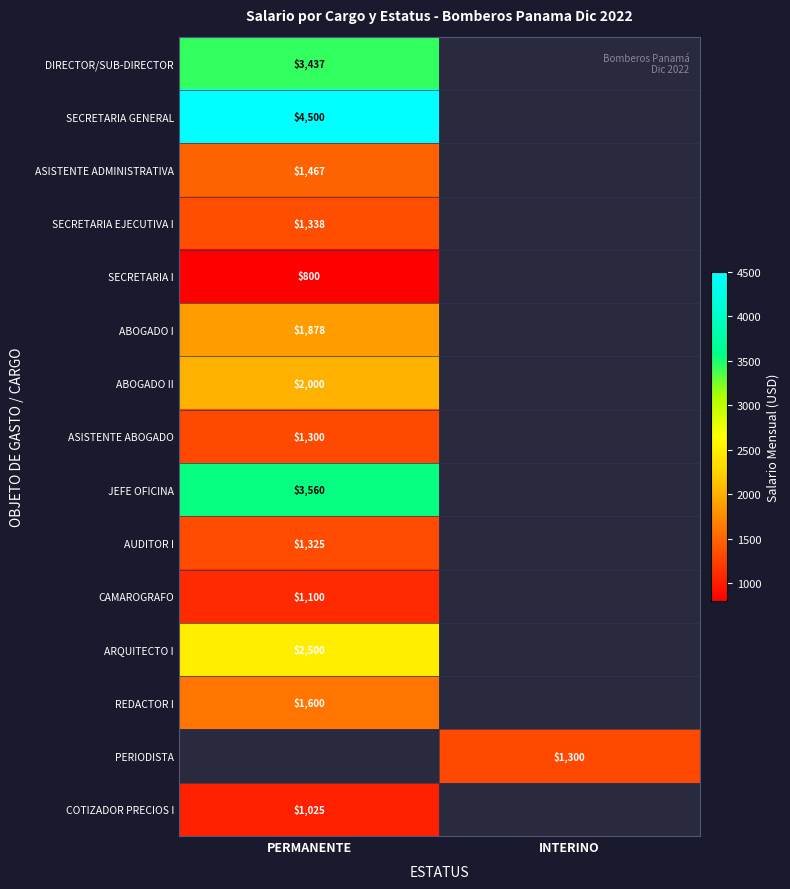

True or false: ASISTENTE ABOGADO has a value of 2220 at PERMANENTE.

False